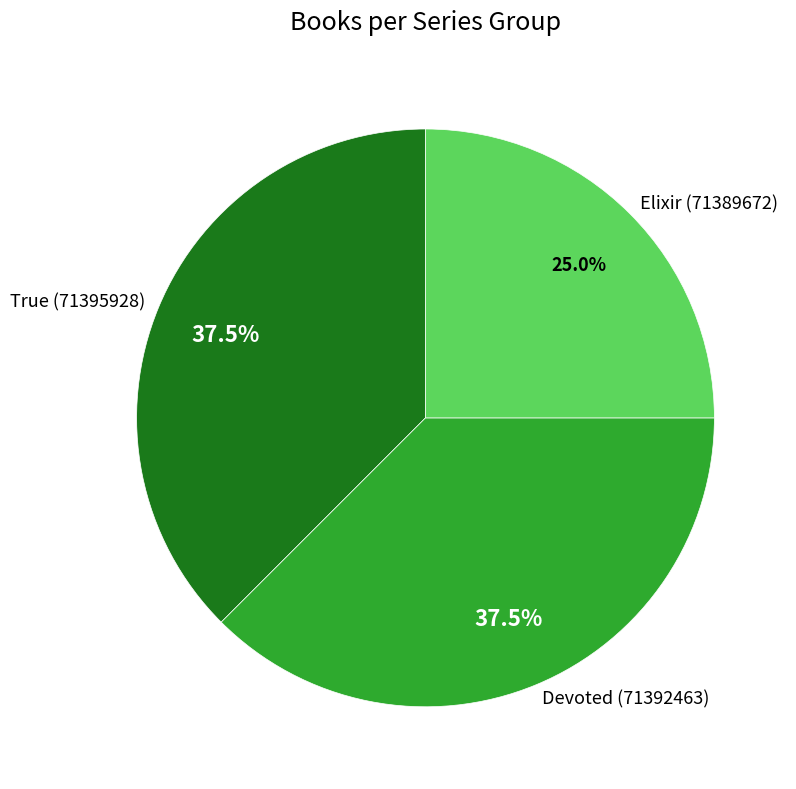

Is there a majority slice in this chart?

No